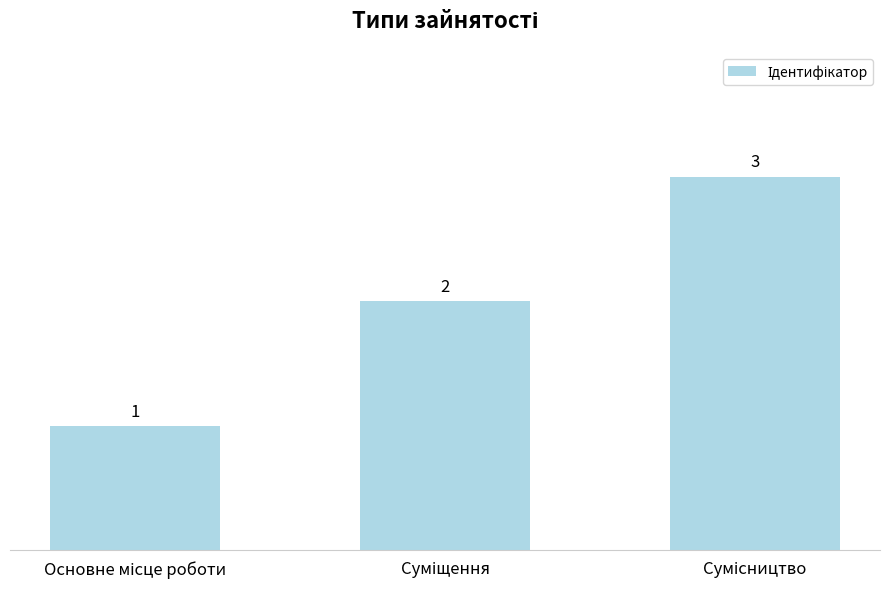

Reading left to right, extract all data points from this chart.

1	2	3